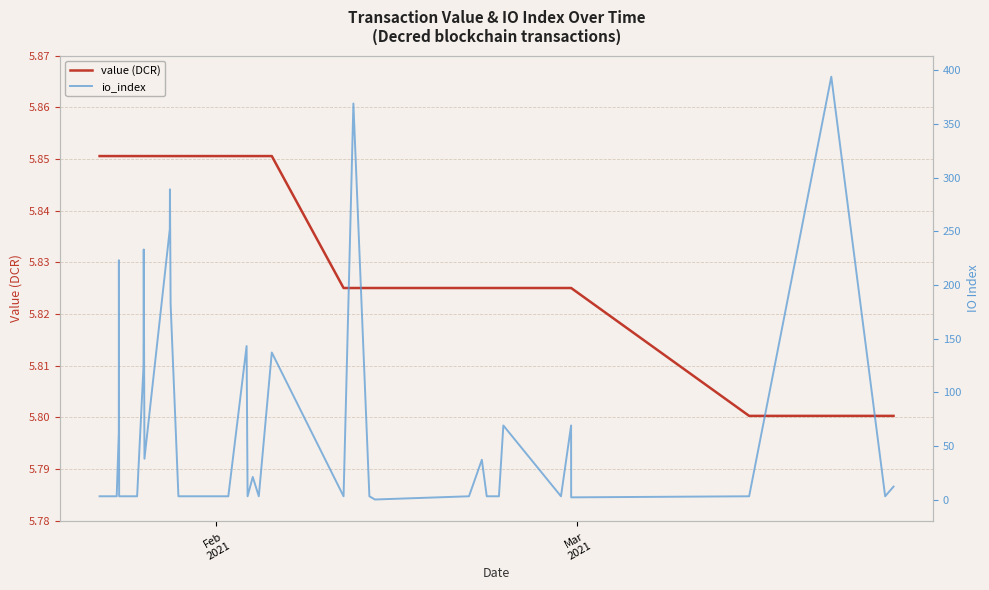

Is this an area chart (filled region under the line)?

No